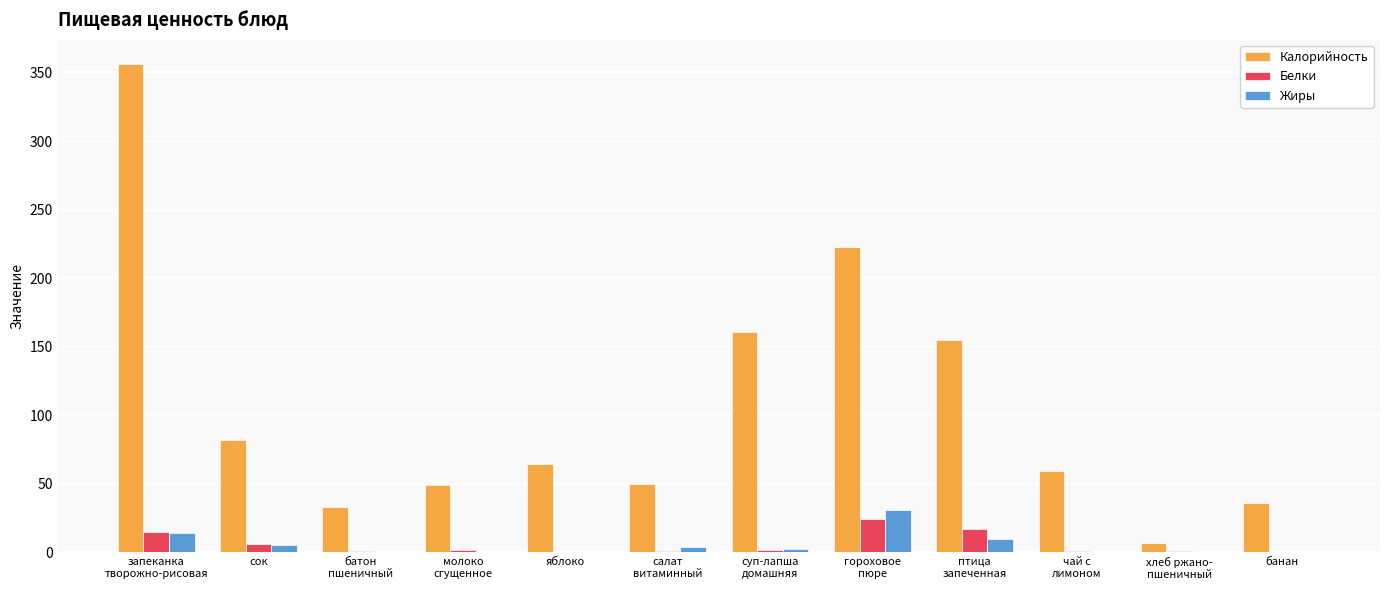

Which category has the highest value across all series?

запеканка
творожно-рисовая